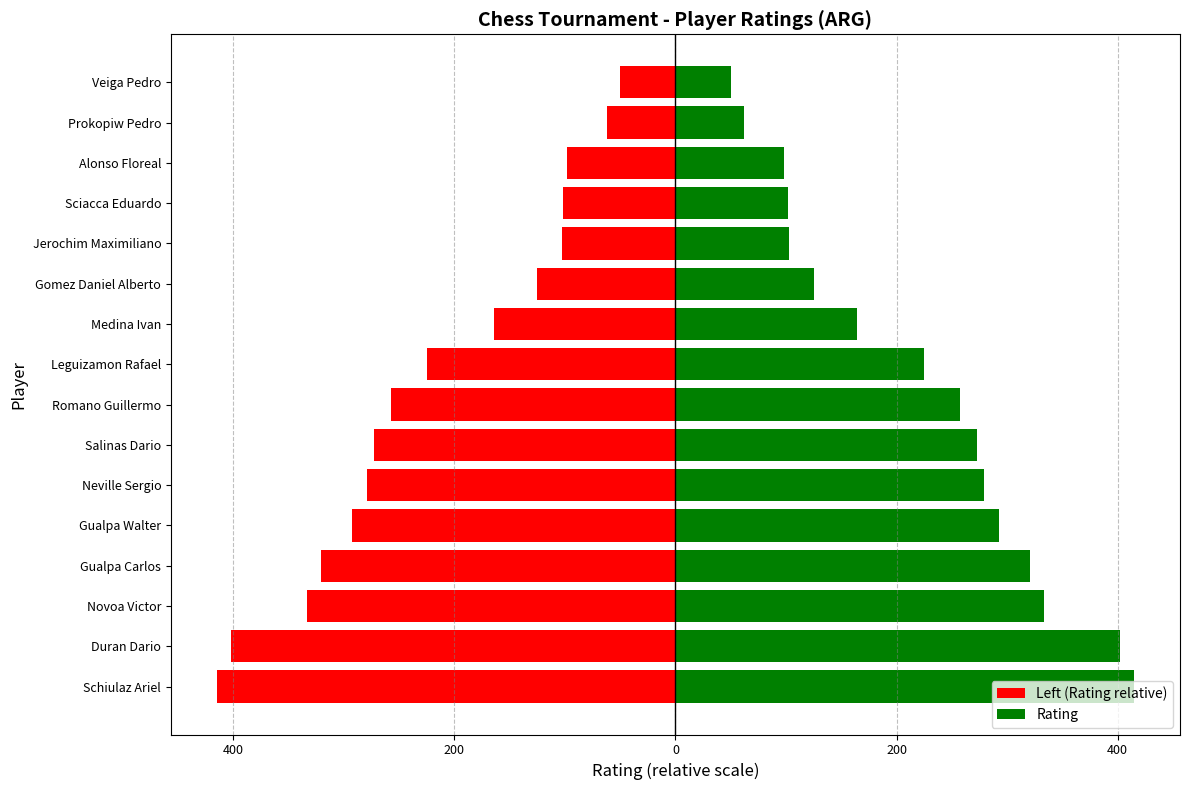

Count the number of data series in this chart.

2